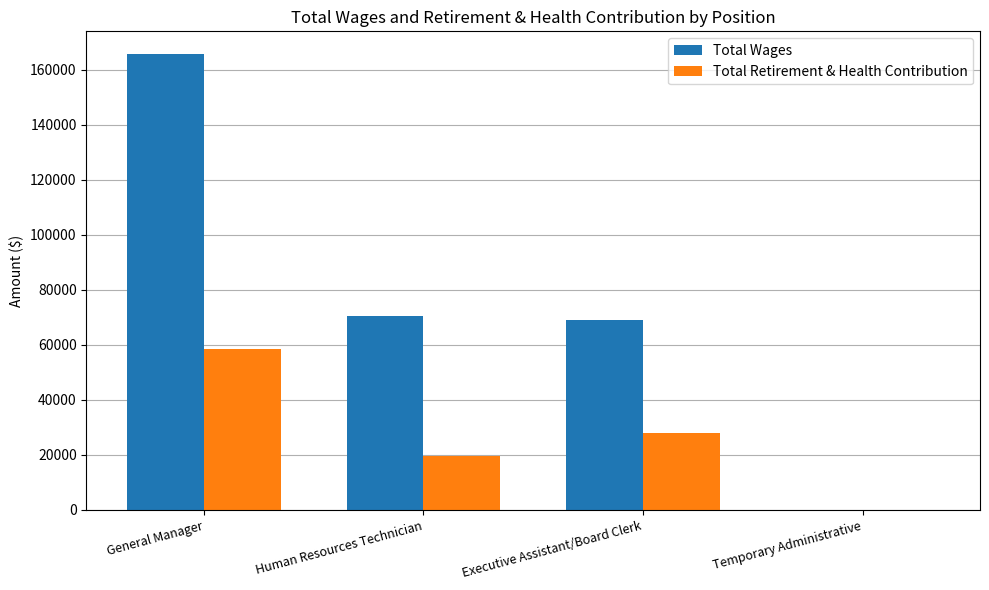

The value of Total Retirement & Health Contribution at Executive Assistant/Board Clerk is 27897. True or false?

True